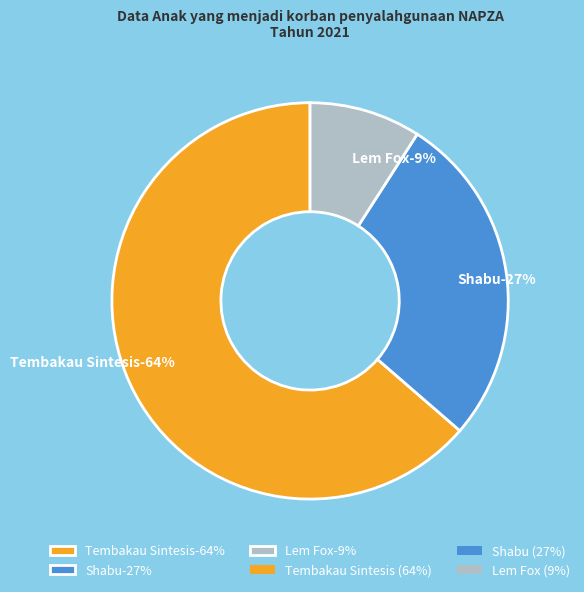

What percentage is the Shabu slice, to the nearest percent?

27%